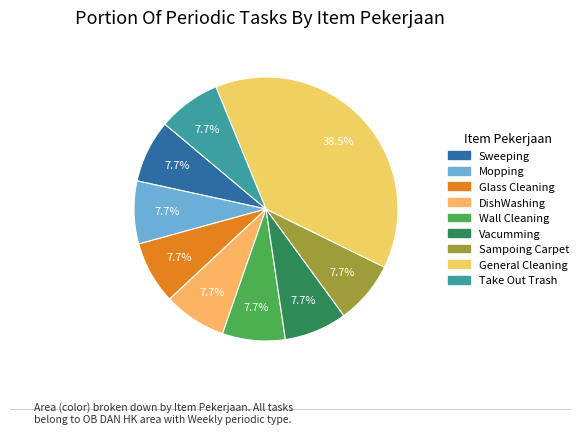

How many segments does this pie chart have?

9